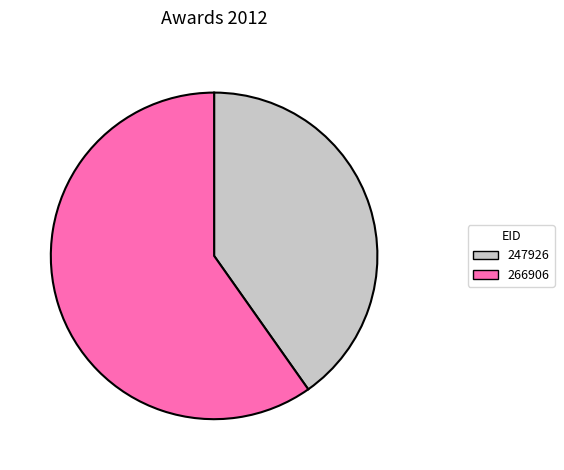

Count the number of slices in the pie.

2